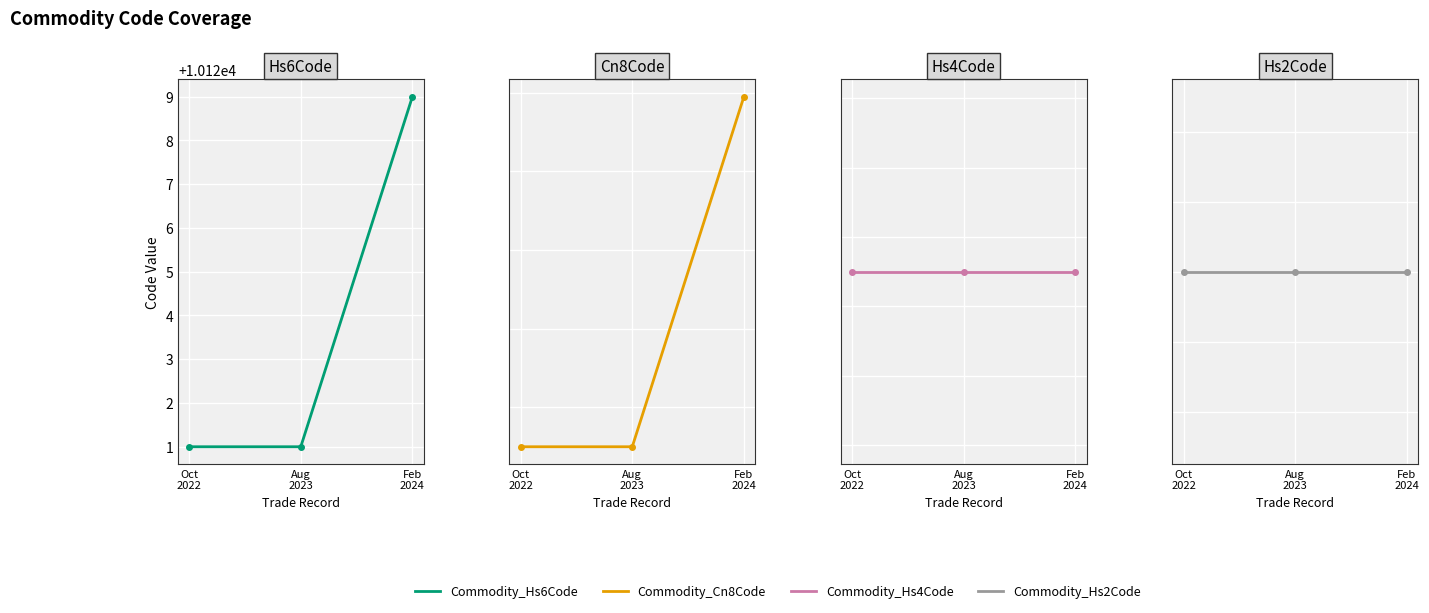

Is it true that Commodity_Hs6Code equals 10129 at Feb
2024?

True